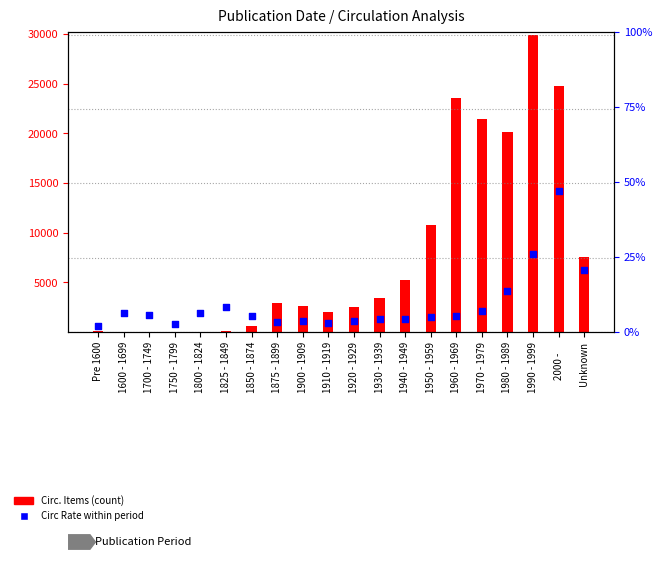

Which series has the largest Y range (max minus min)?

Circ. Items (count)